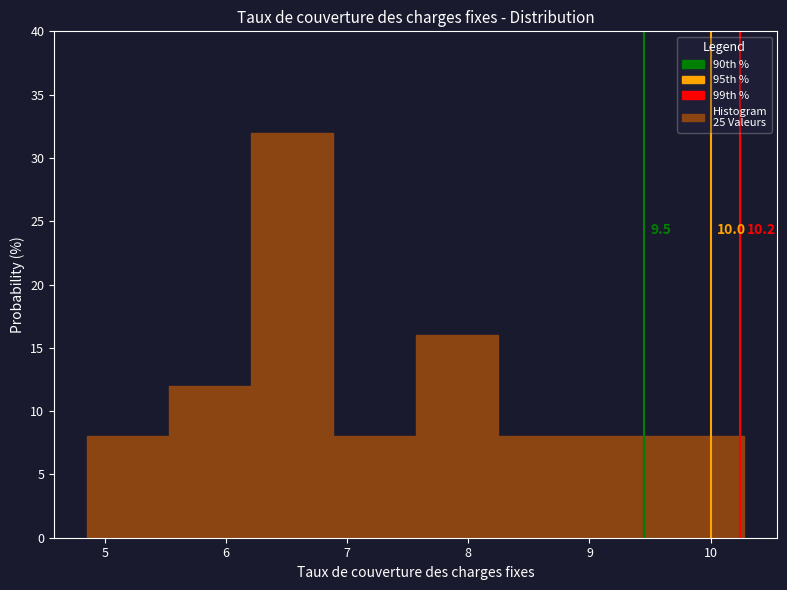

Over which range of the x-axis is the bar tallest?

6.2 to 6.9